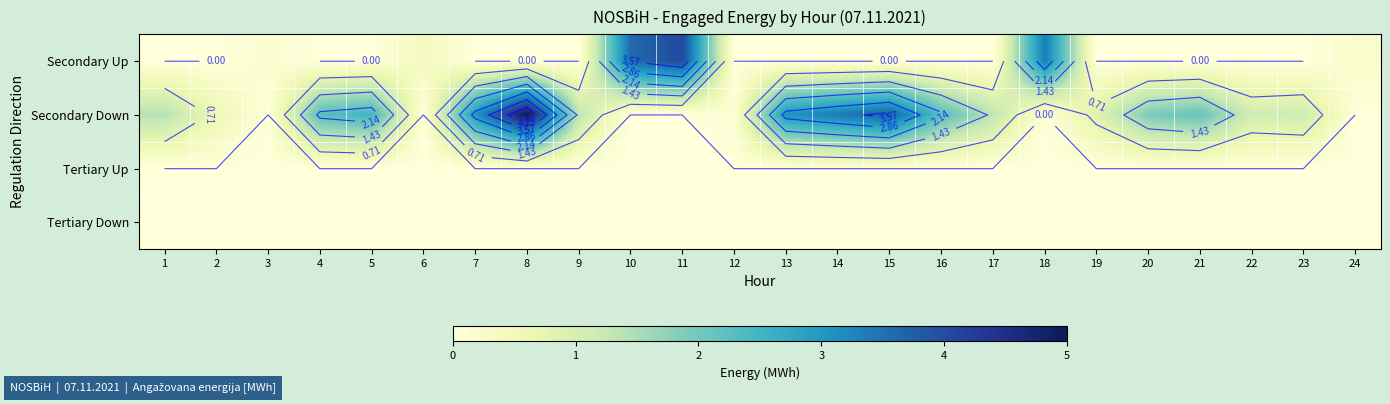

At 14, list the series in order from largest to smallest.

Secondary Down, Secondary Up, Tertiary Up, Tertiary Down